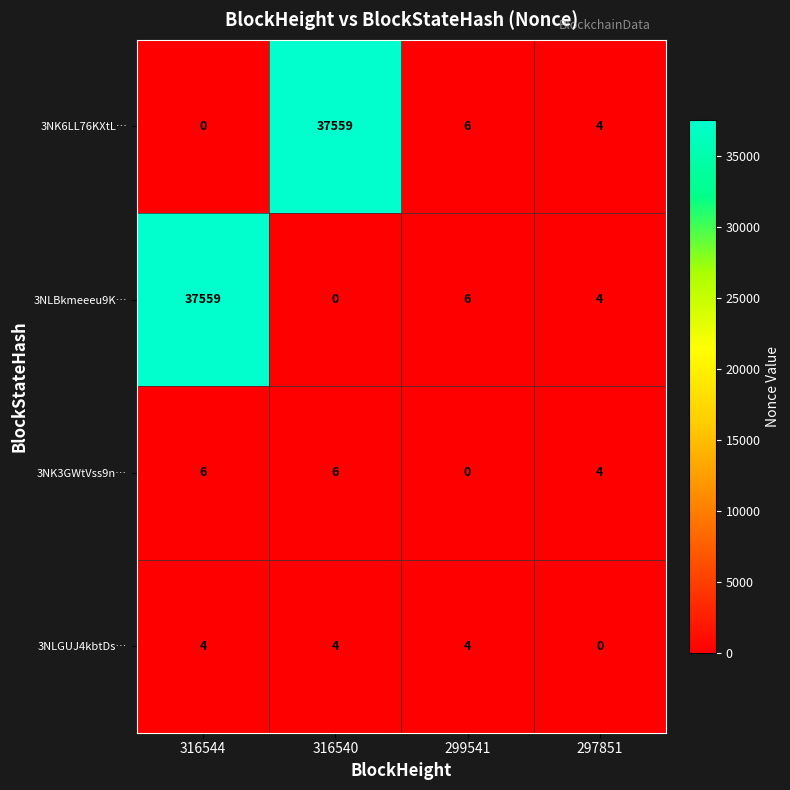

What is the total value across all series at 299541?

16